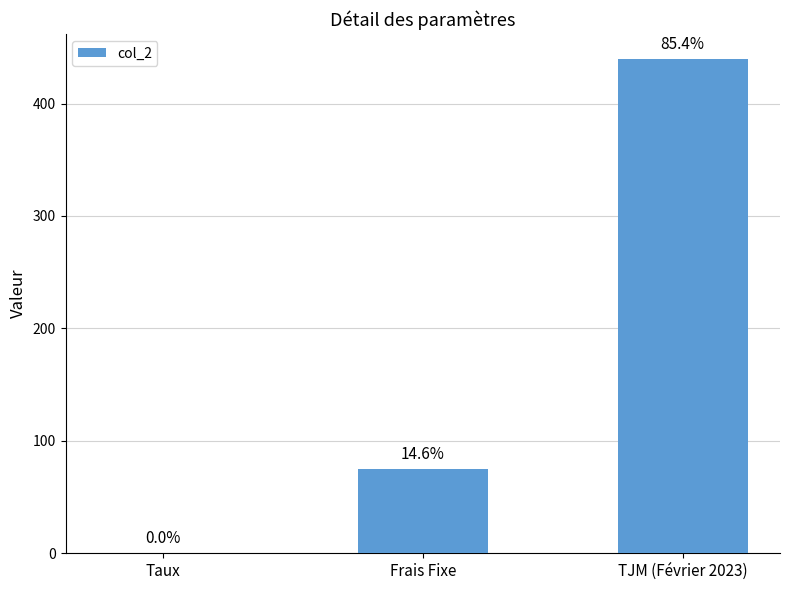

What is the label of the 1st bar from the right?

TJM (Février 2023)